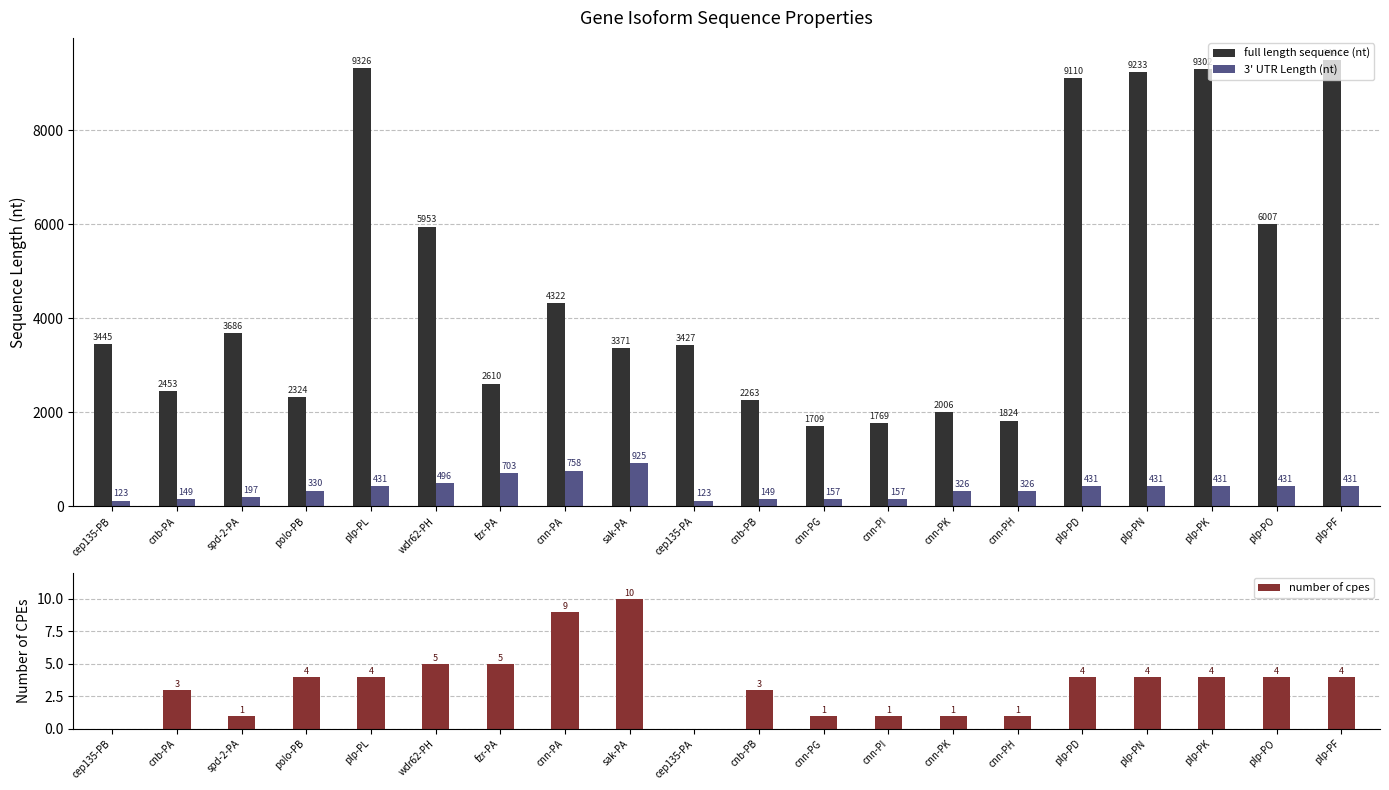

Where is 3' UTR Length (nt) nearest to the value 524?

wdr62-PH